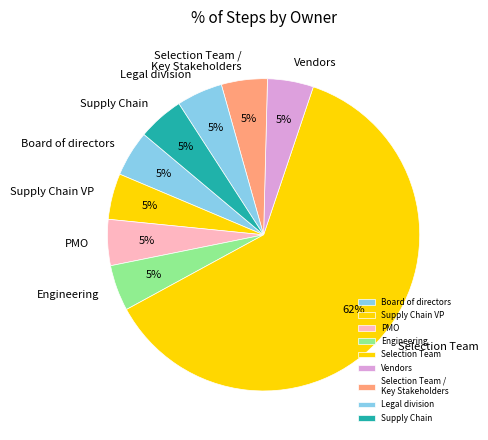

Count the number of slices in the pie.

9